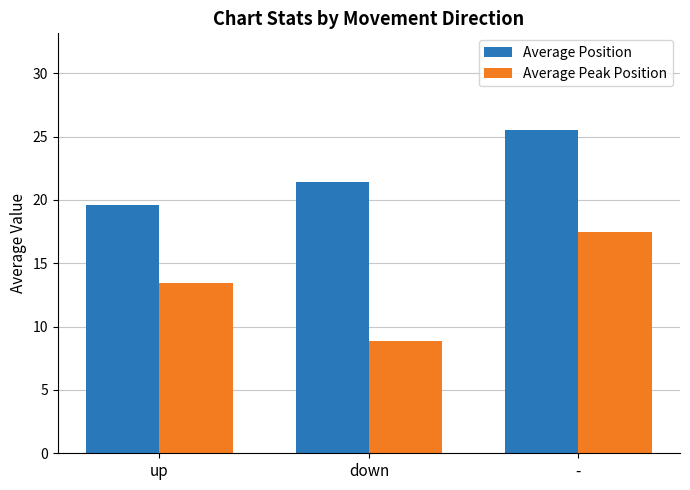

At which category is the sum across all series the highest?

-